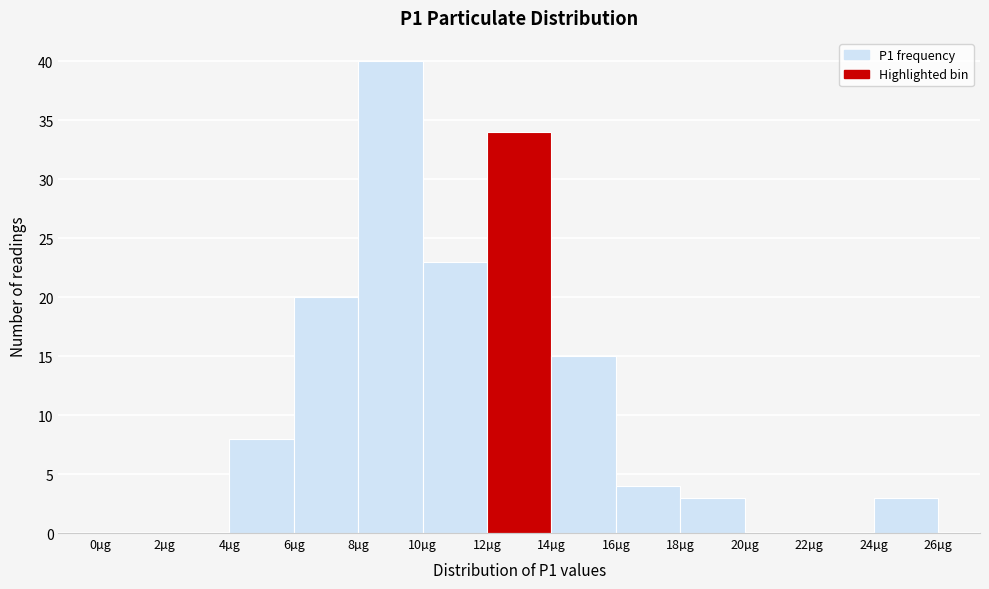

Reading left to right, list every bar in this chart as the range it spans on the x-axis followed by its height. The values are not printed on the chart, so give them approximately, as read against the axis.

0 to 2: 0
2 to 4: 0
4 to 6: 8
6 to 8: 20
8 to 10: 40
10 to 12: 23
12 to 14: 34
14 to 16: 15
16 to 18: 4
18 to 20: 3
20 to 22: 0
22 to 24: 0
24 to 26: 3